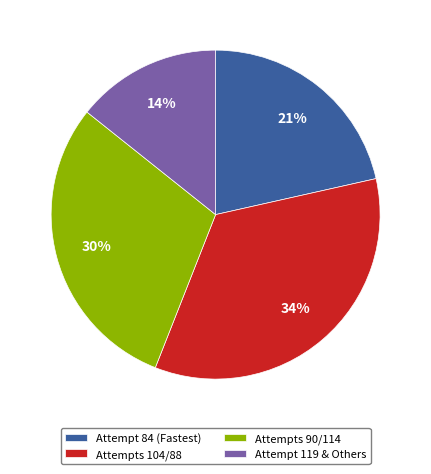

Which slice is the largest?

Attempts 104/88